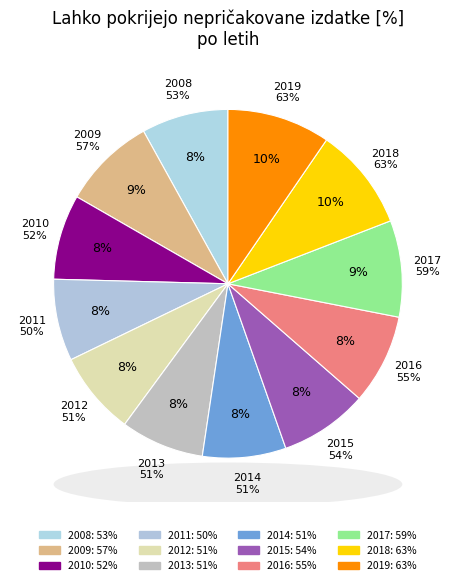

To the nearest percent, what portion does 2018 represent?

10%